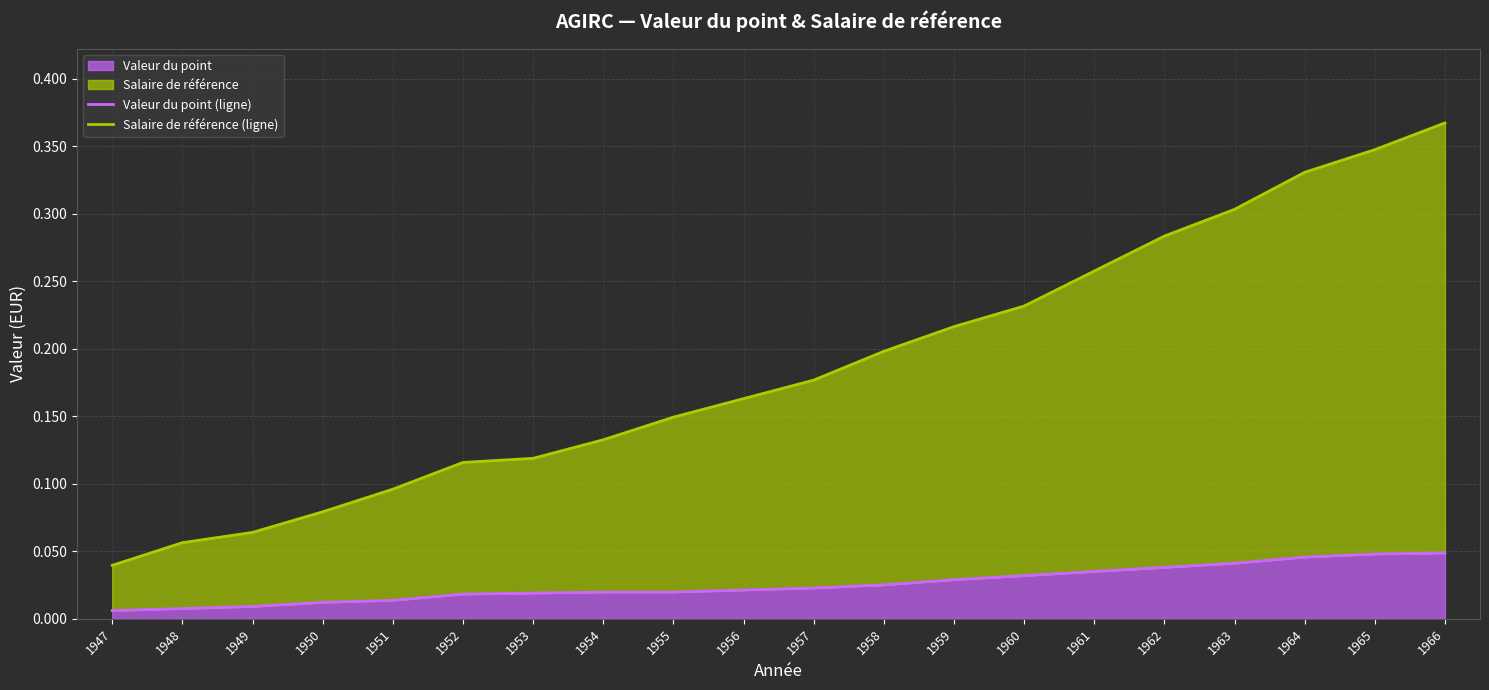

Rank the series at 1959 from lowest to highest value.

Valeur du point (ligne), Salaire de référence (ligne)